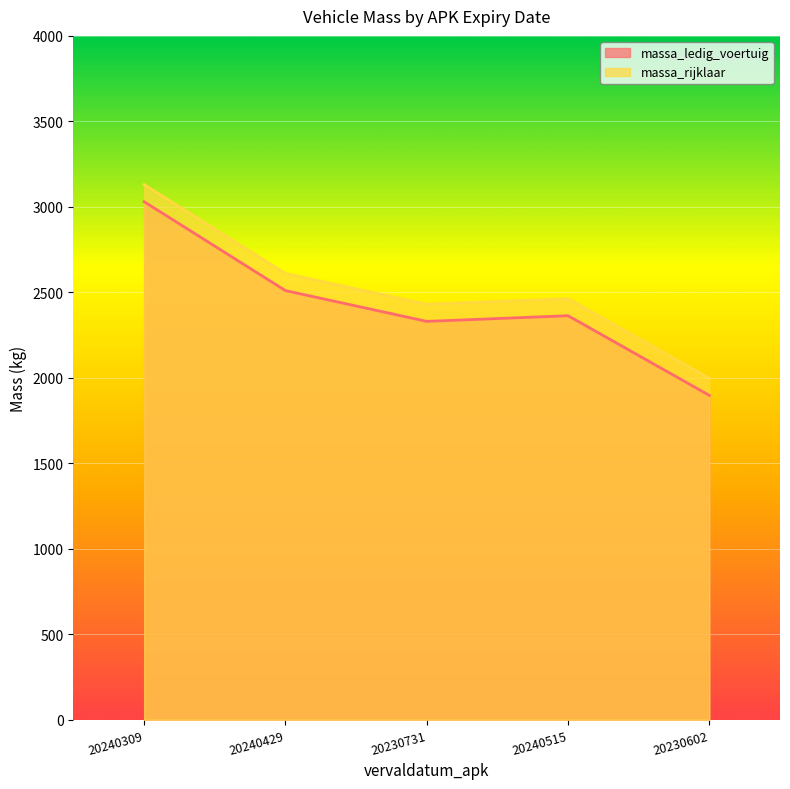

At which category does massa_ledig_voertuig reach its first local peak?

20240515